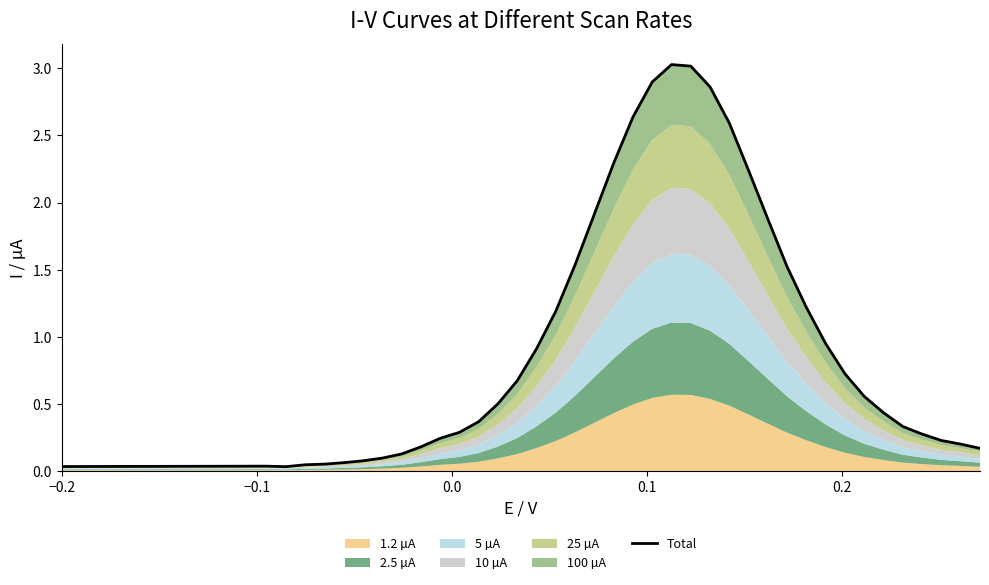

The value at 37 is 0.3. True or false?

False